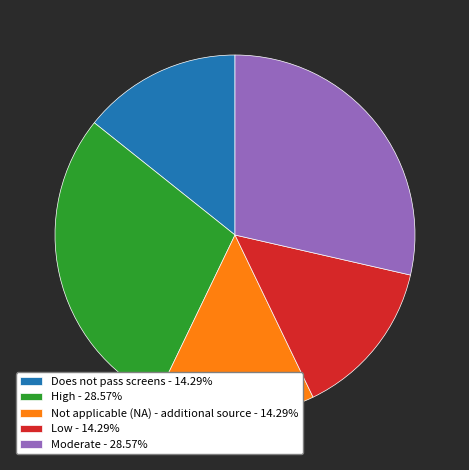

Does Does not pass screens - 14.29% represent more than half of the total?

No